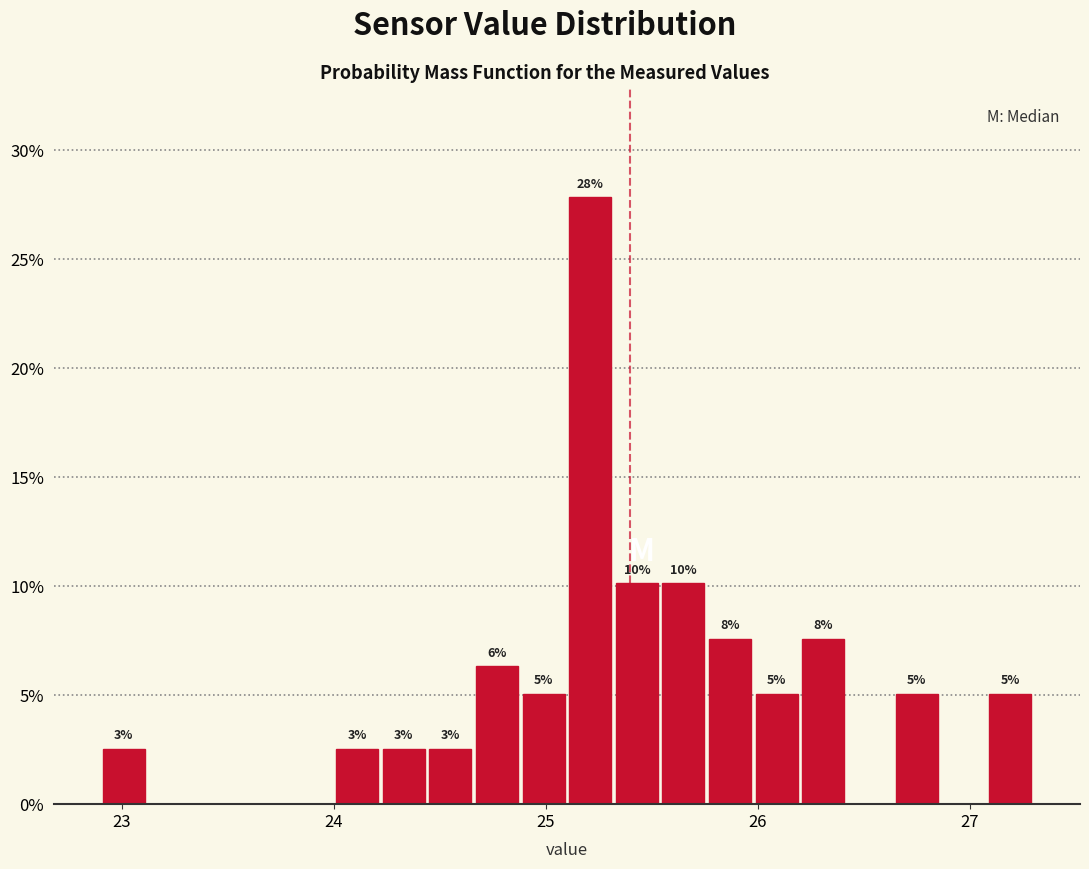

Around what value on the x-axis is the tallest bar? Give the approximate position of its centre, as read against the axis.

25.2